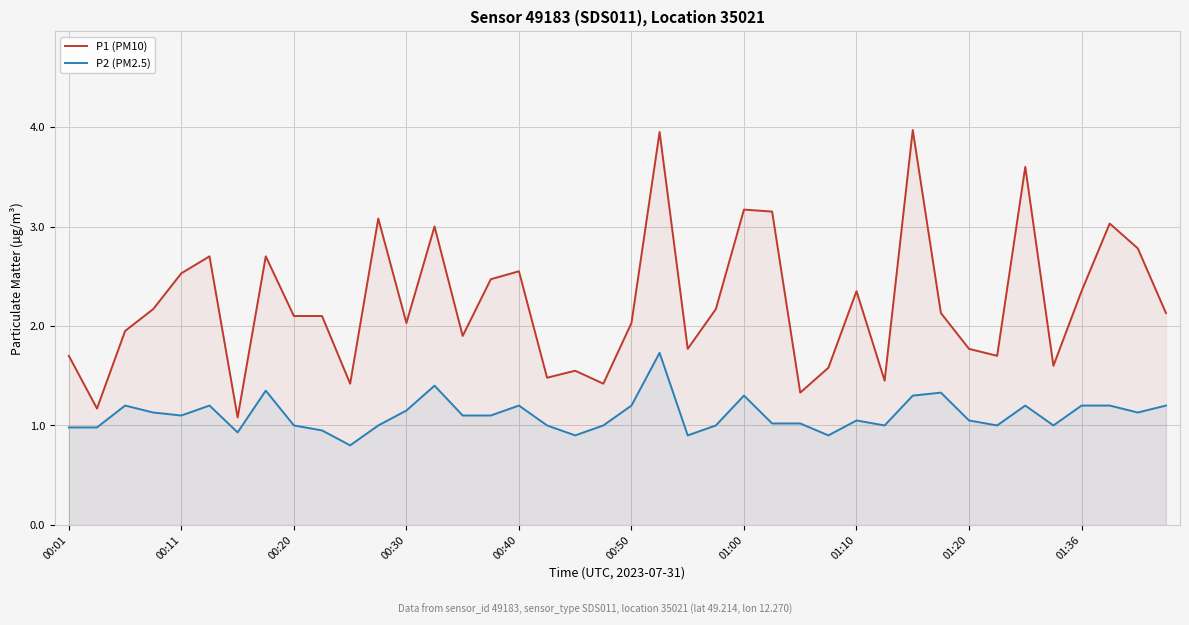

True or false: P2 (PM2.5) and P1 (PM10) intersect in this chart.

False